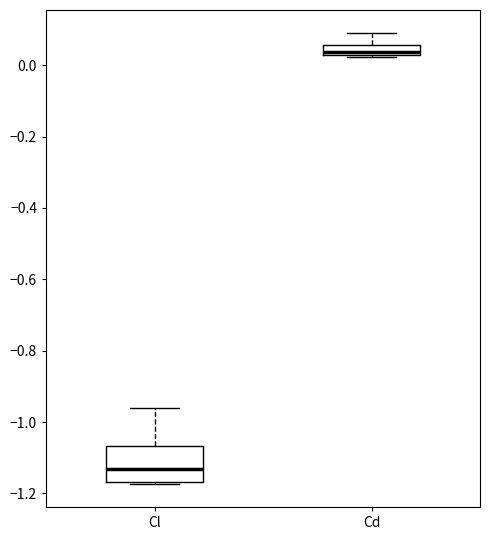

Which box has the highest median line?

Cd